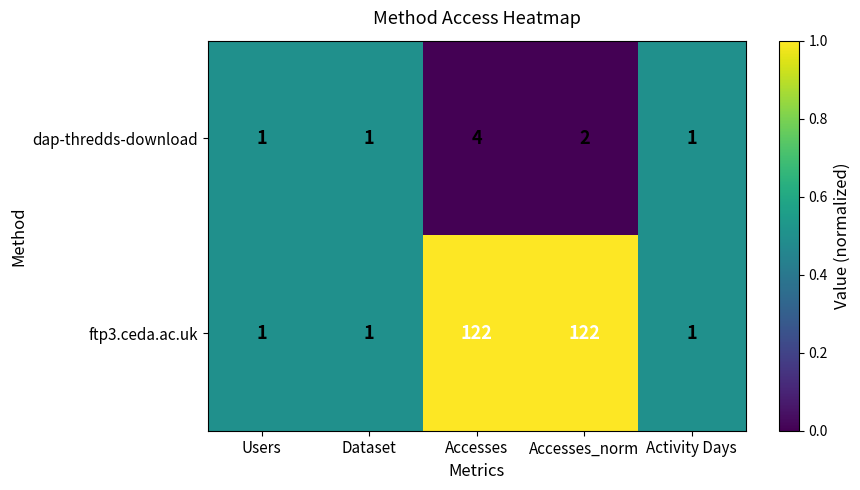

Reading left to right, transcribe all the data shown in this chart.

dap-thredds-download: 1	1	4	2	1
ftp3.ceda.ac.uk: 1	1	122	122	1